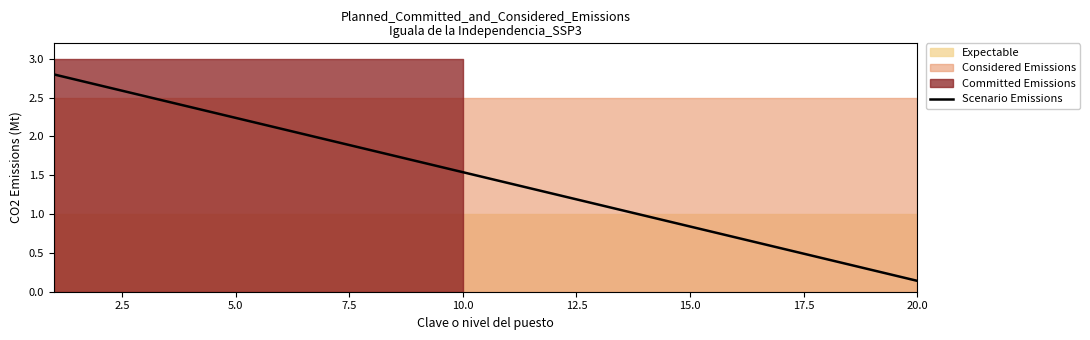

Reading right to left, extract all data points from this chart.

0.1	0.3	0.4	0.6	0.7	0.8	1.0	1.1	1.3	1.4	1.5	1.7	1.8	2.0	2.1	2.2	2.4	2.5	2.7	2.8